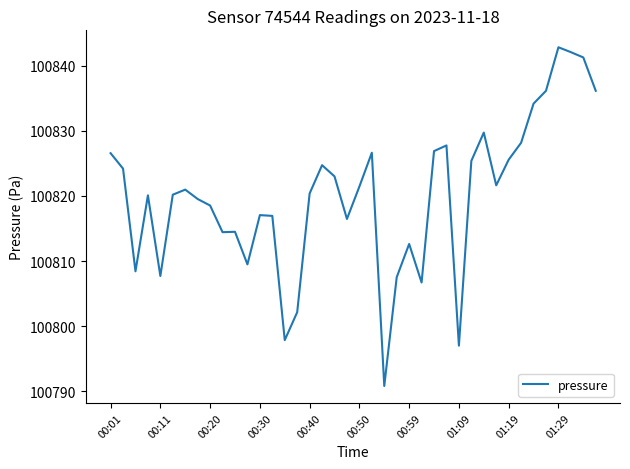

What is the greatest value displayed?

100842.8